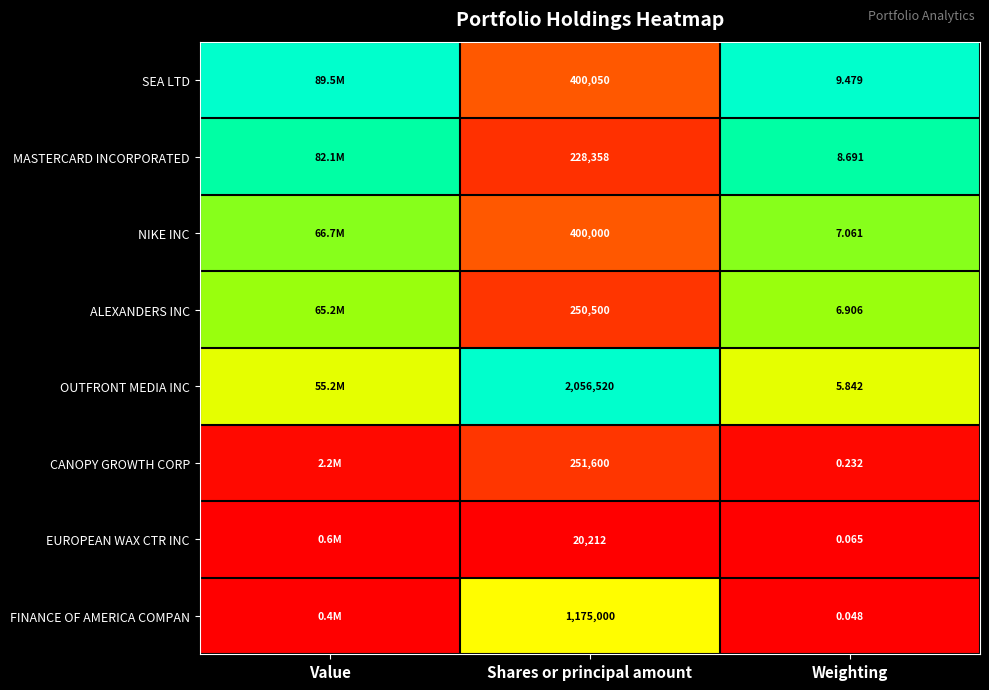

At how many categories does at least one series exceed 0?

3